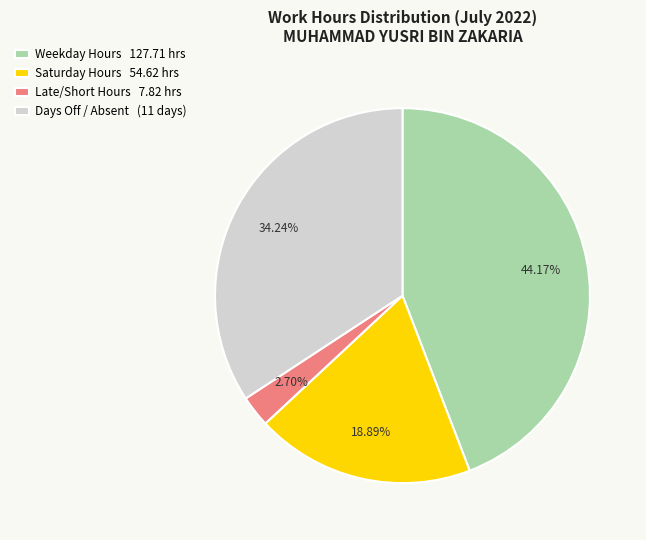

Rank the categories by value from lowest to highest.

Late/Short Hours 7.82 hrs, Saturday Hours 54.62 hrs, Days Off / Absent (11 days), Weekday Hours 127.71 hrs